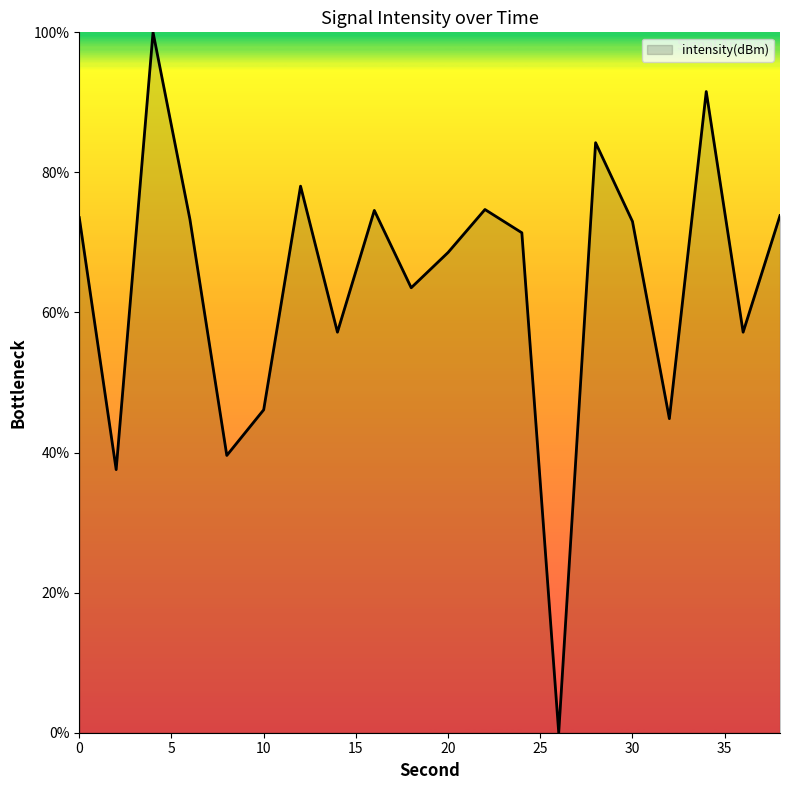

What is the maximum value shown in the chart?

100.0